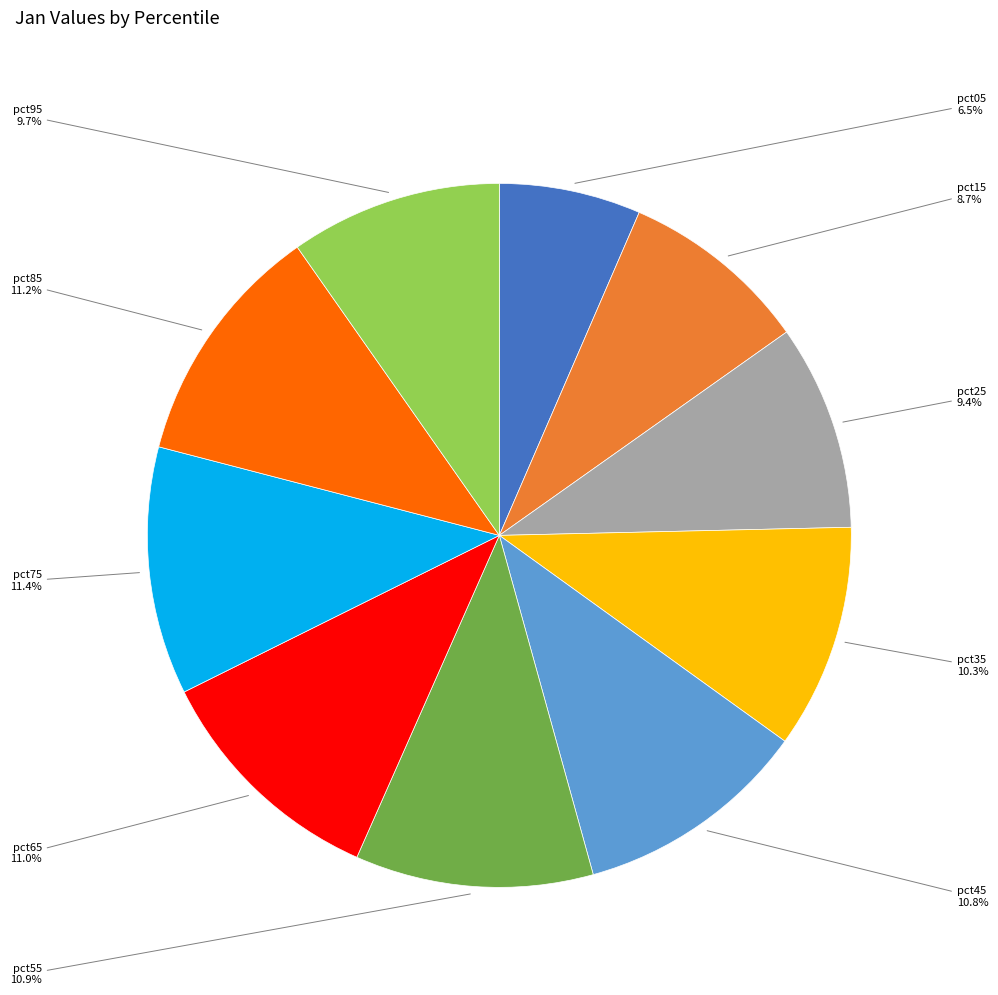

Does any single category account for the majority?

No